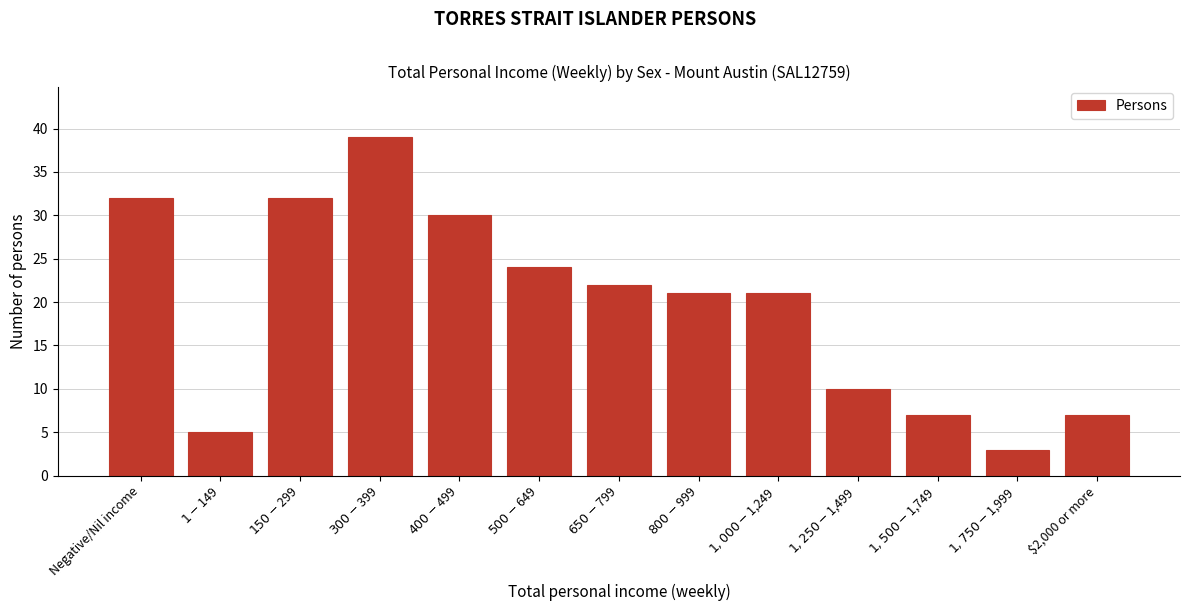

Reading left to right, transcribe all the data shown in this chart.

32	5	32	39	30	24	22	21	21	10	7	3	7